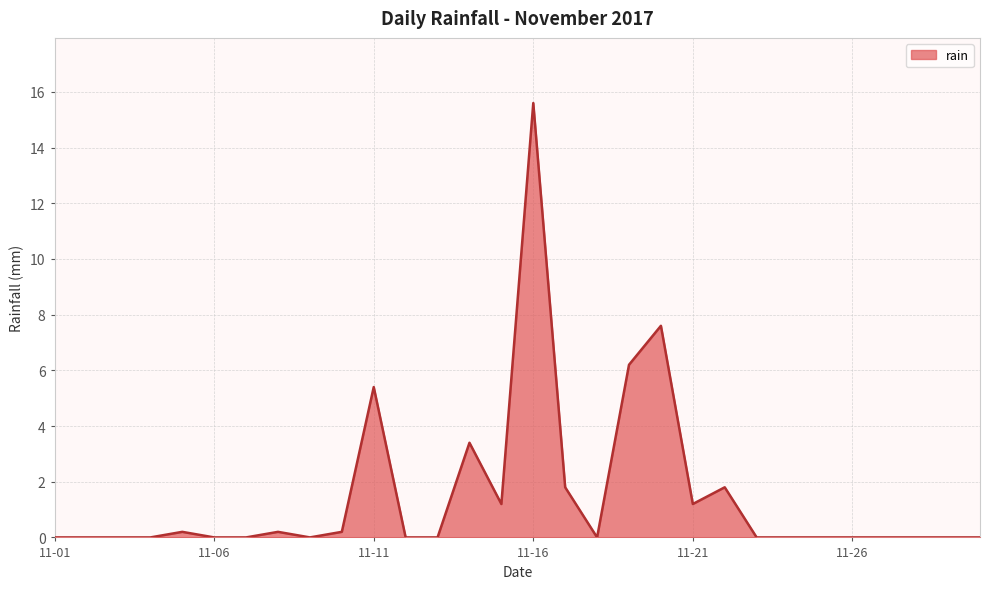

Reading left to right, transcribe all the data shown in this chart.

0.0	0.0	0.0	0.0	0.2	0.0	0.0	0.2	0.0	0.2	5.4	0.0	0.0	3.4	1.2	15.6	1.8	0.0	6.2	7.6	1.2	1.8	0.0	0.0	0.0	0.0	0.0	0.0	0.0	0.0